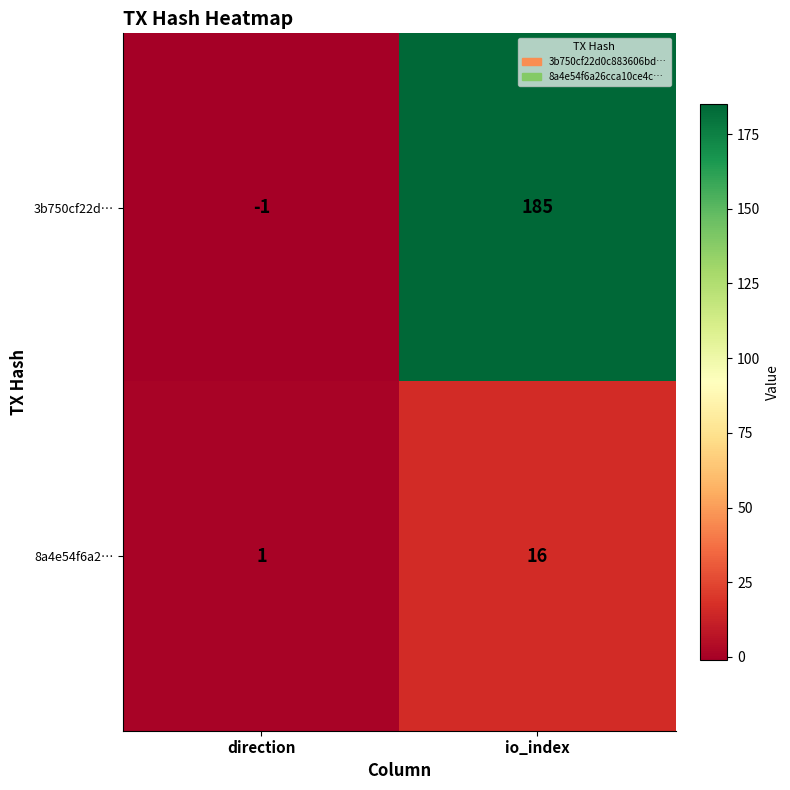

Reading left to right, transcribe all the data shown in this chart.

3b750cf22d…: direction=-1	io_index=185
8a4e54f6a2…: direction=1	io_index=16